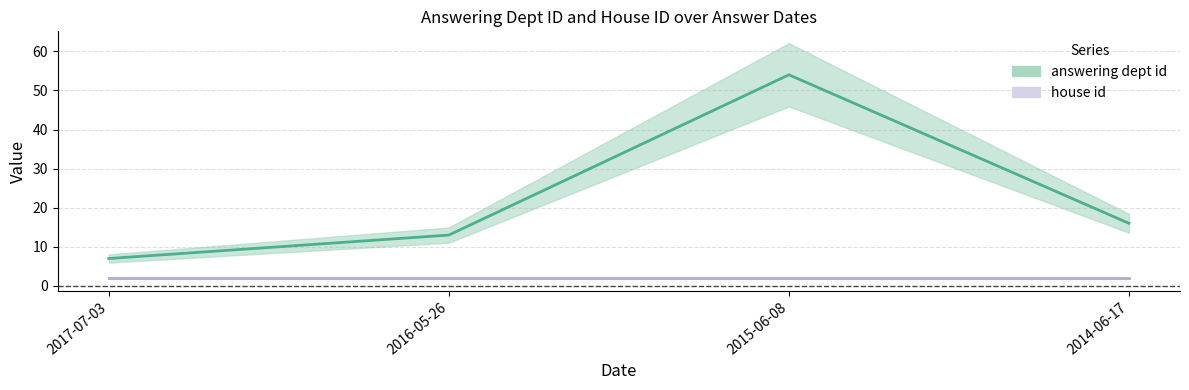

What is the change in value from 2017-07-03 to 2014-06-17?

+9